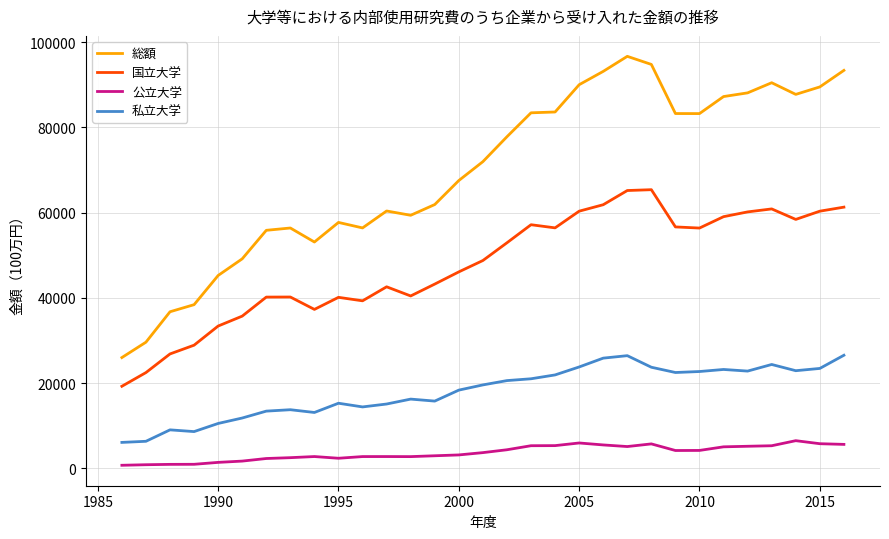

What is the average value of the 公立大学 series?

3636